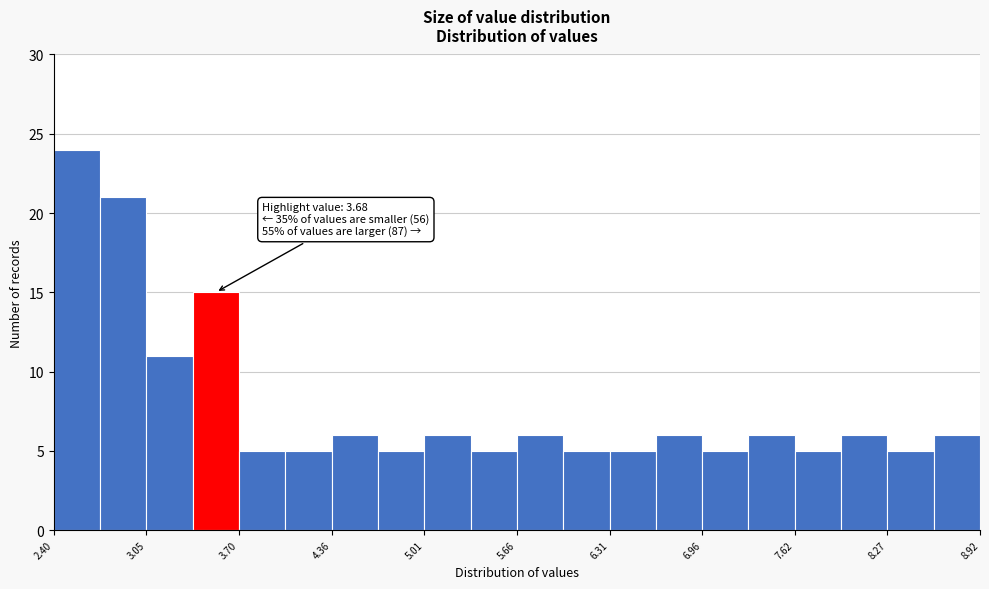

Around what value on the x-axis is the tallest bar? Give the approximate position of its centre, as read against the axis.

2.6